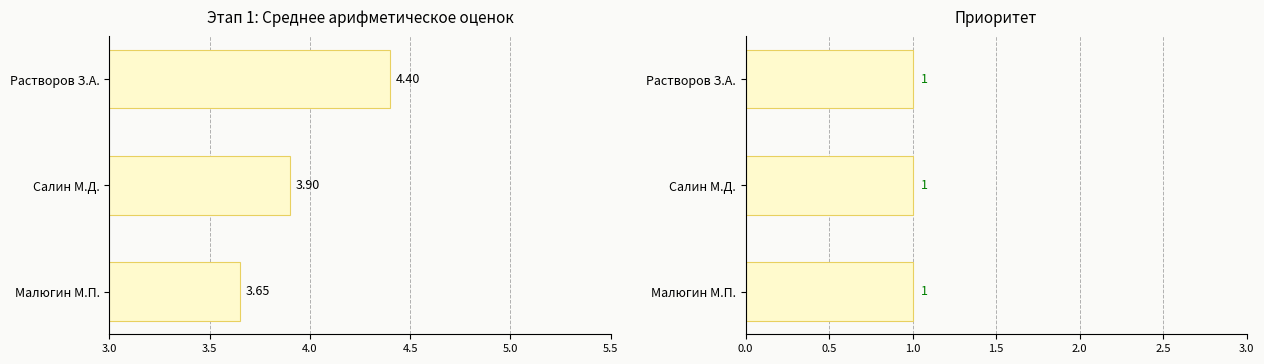

What position from the right is 3.5?

2